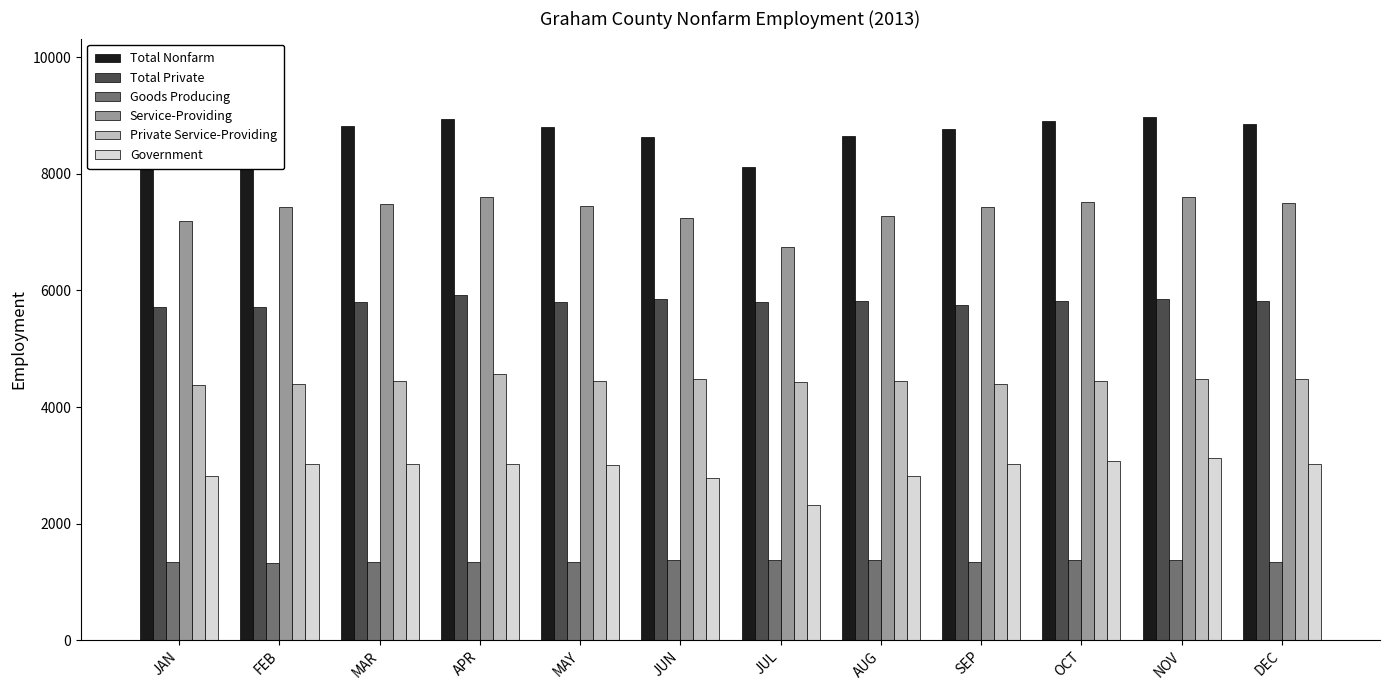

Is the value of Service-Providing at DEC greater than the value of Total Private at SEP?

Yes